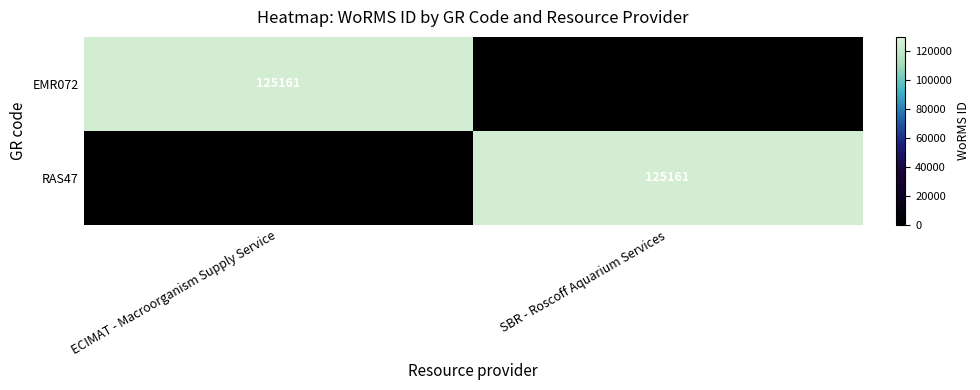

How many series are shown in this chart?

2